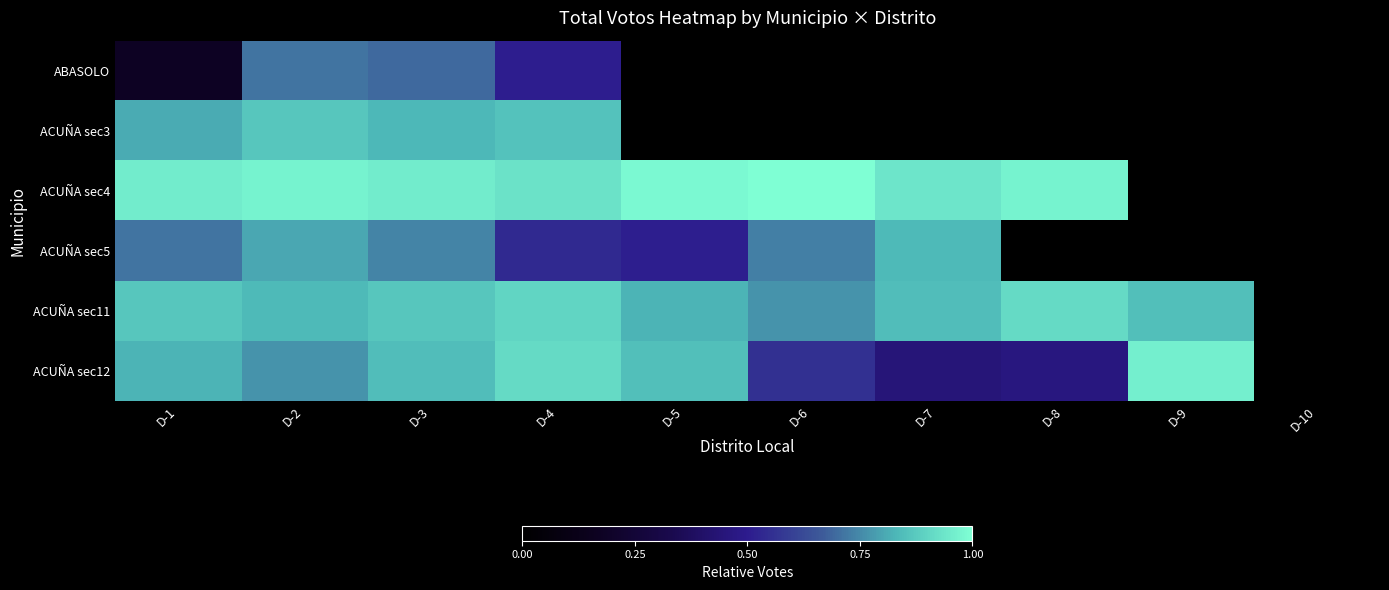

Which label corresponds to the largest value in the chart?

D-6